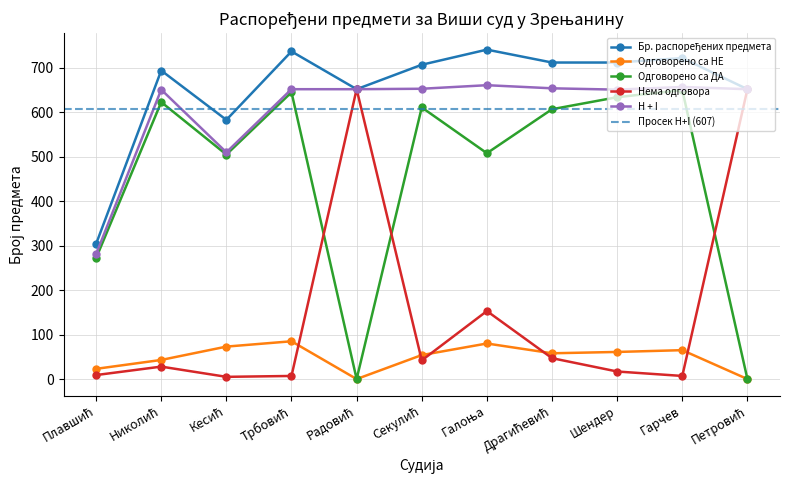

At which label does Нема одговора first exceed 28?

Радовић